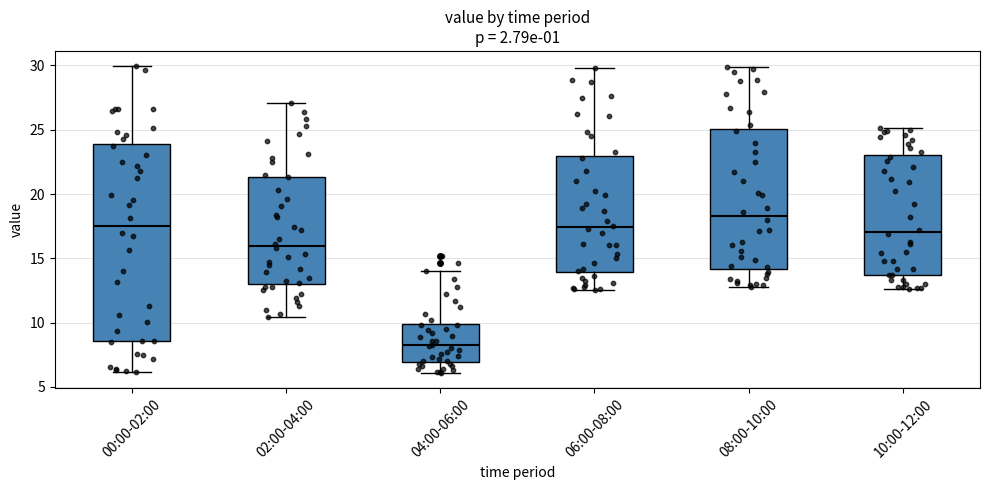

Reading left to right, read every box against the y-axis: the position of its median line, the range the box covers, and the ends of its whiskers. The values are not printed on the chart, so give them approximately, as read against the axis.

00:00-02:00: median 17.5, box 8.5 to 24.0, whiskers 6.0 to 30.0
02:00-04:00: median 16.0, box 13.0 to 21.5, whiskers 10.5 to 27.0
04:00-06:00: median 8.5, box 7.0 to 10.0, whiskers 6.0 to 14.0
06:00-08:00: median 17.5, box 14.0 to 23.0, whiskers 12.5 to 30.0
08:00-10:00: median 18.5, box 14.0 to 25.0, whiskers 13.0 to 30.0
10:00-12:00: median 17.0, box 13.5 to 23.0, whiskers 12.5 to 25.0